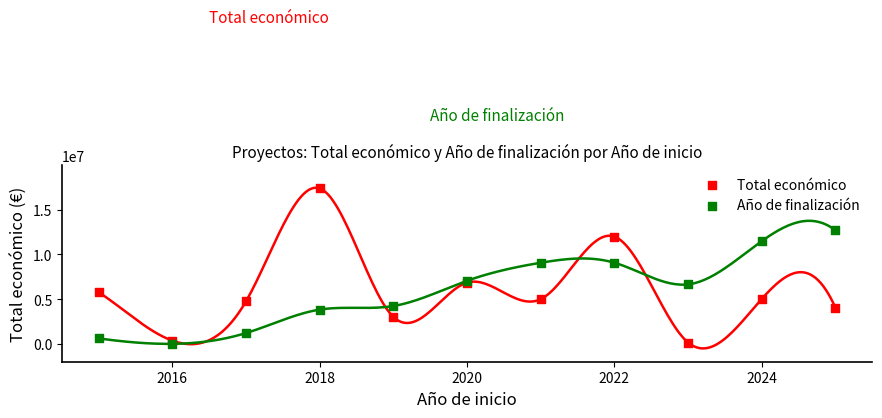

What are all the series names shown in the legend?

Total económico, Año de finalización